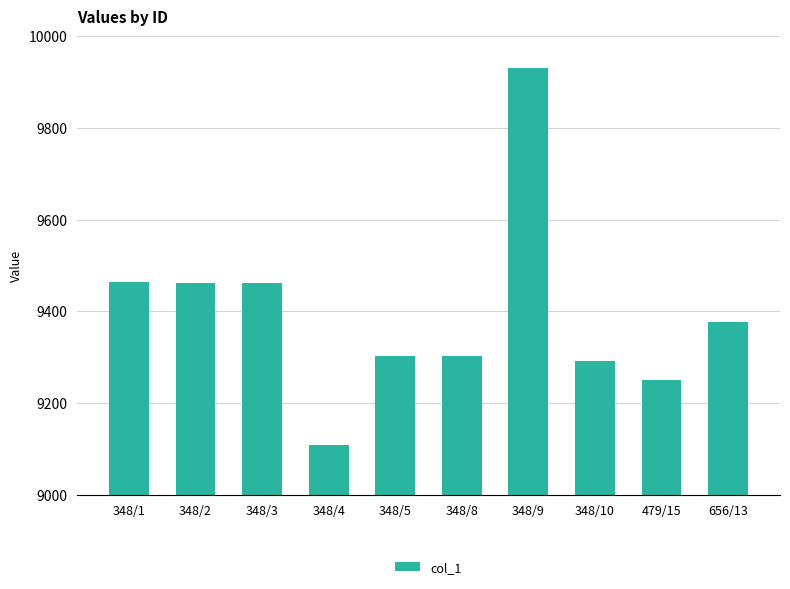

What is the difference between the maximum and second lowest values?

680